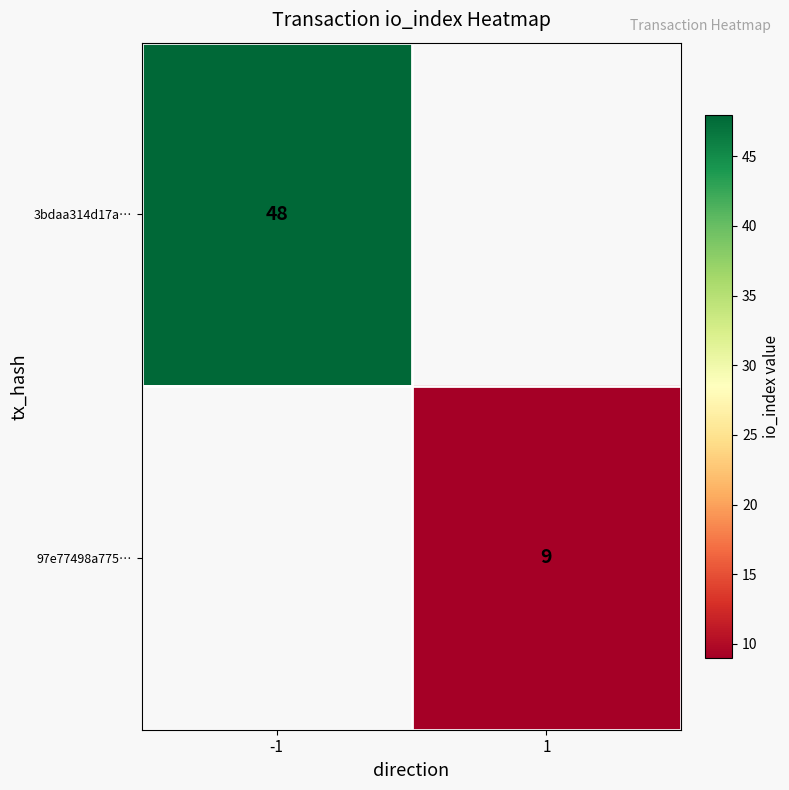

True or false: 3bdaa314d17a… has a value of 48 at -1.

True